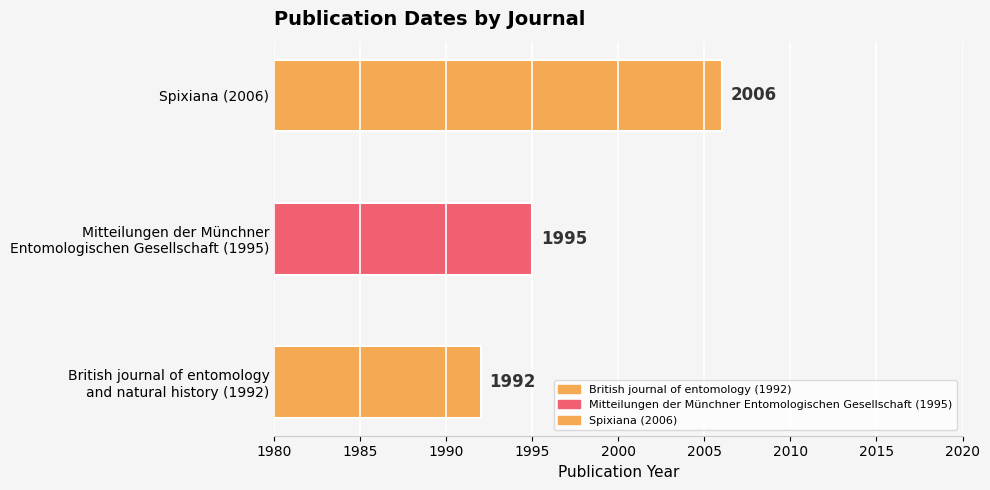

True or false: the data shows 3338 at Mitteilungen der Münchner
Entomologischen Gesellschaft (1995).

False